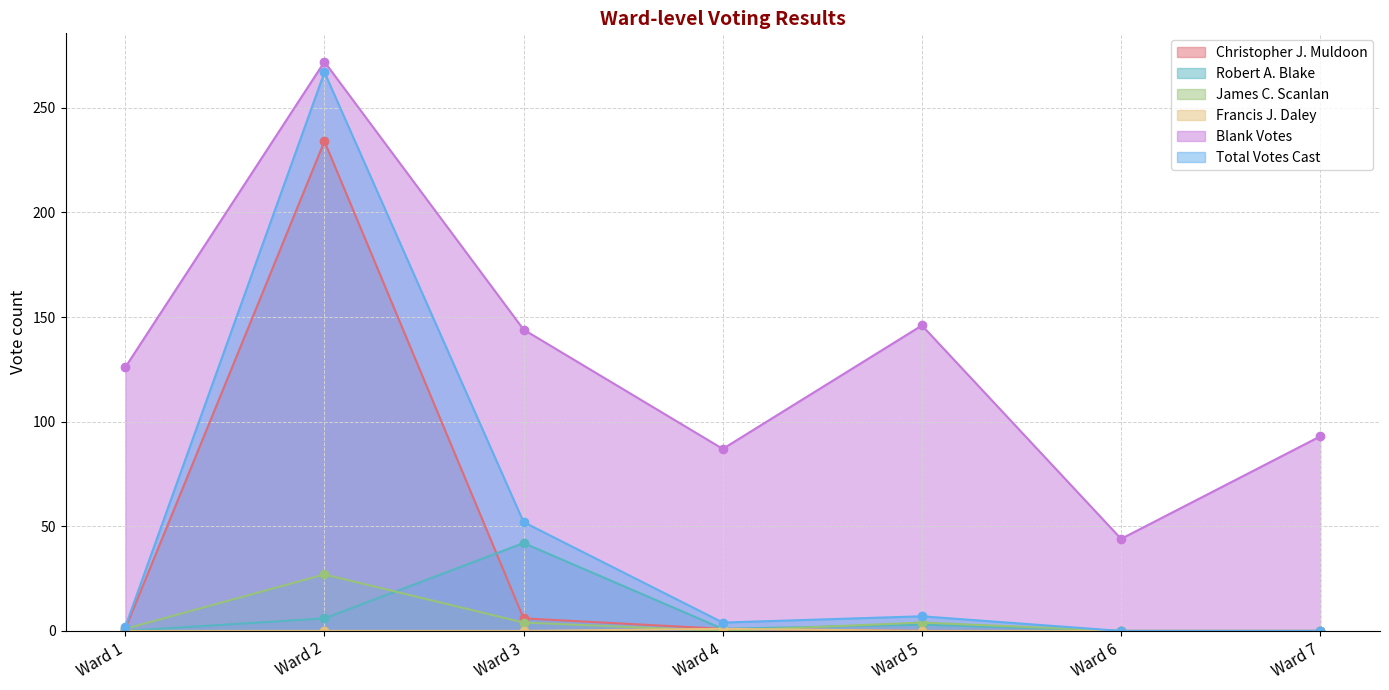

Reading left to right, what are all the values shown in this chart?

Christopher J. Muldoon: 1	234	6	1	0	0	0
Robert A. Blake: 0	6	42	1	3	0	0
James C. Scanlan: 1	27	4	0	4	0	0
Francis J. Daley: 0	0	0	1	0	0	0
Blank Votes: 126	272	144	87	146	44	93
Total Votes Cast: 2	267	52	4	7	0	0